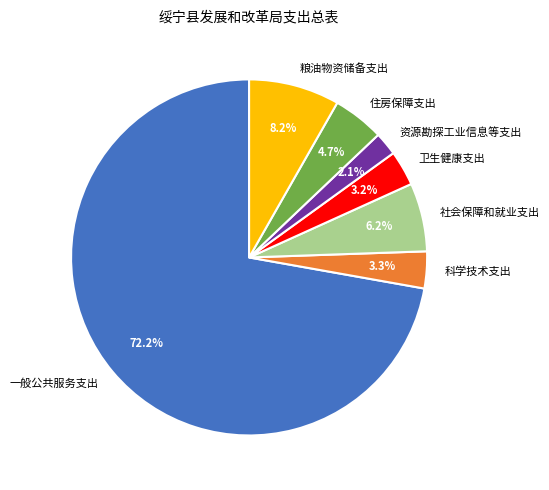

Which category has the biggest portion of the pie?

一般公共服务支出